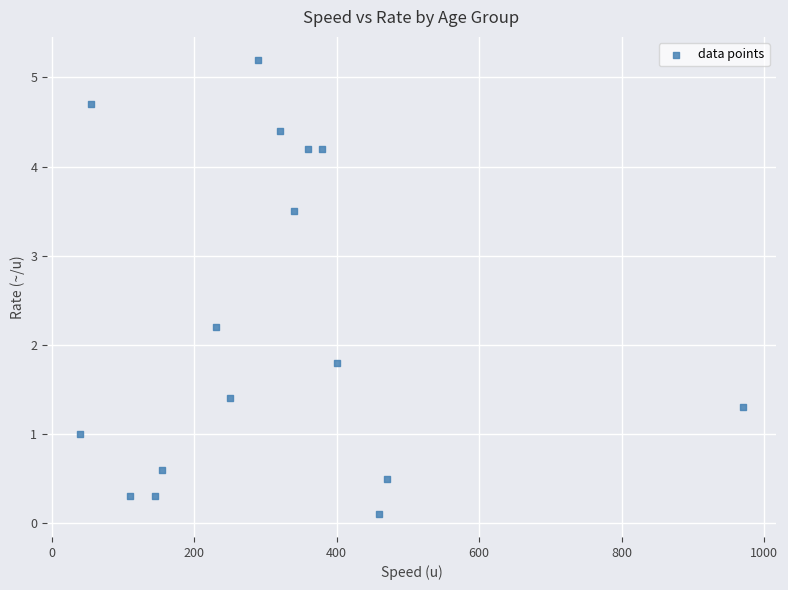

What is the range of Y values (max minus min)?

5.1